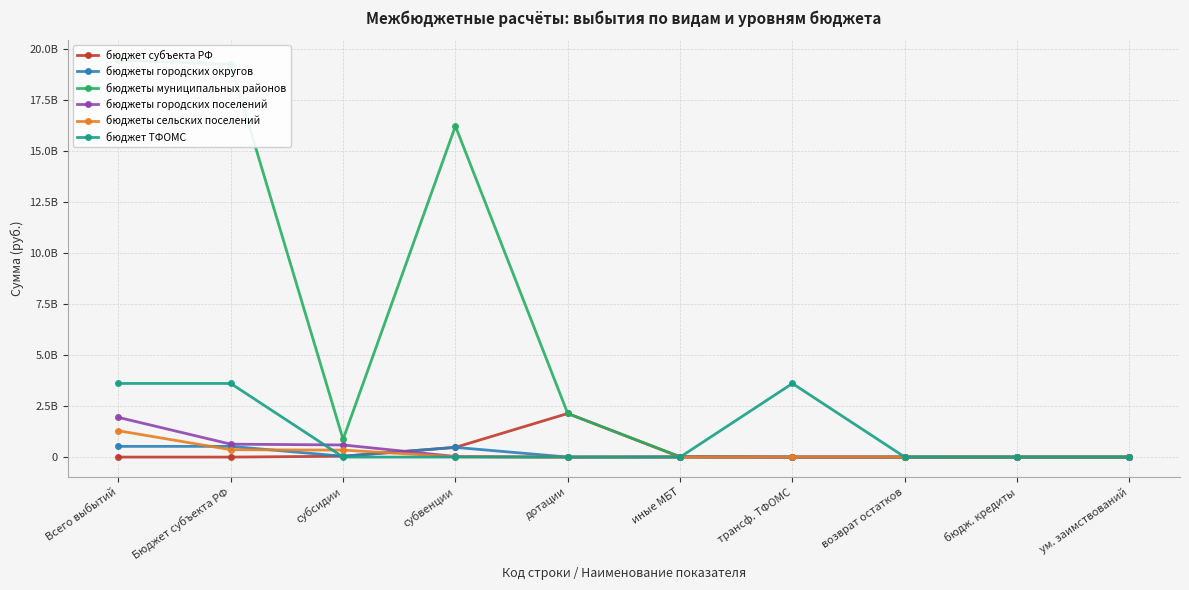

True or false: бюджеты городских округов has a value of 0.0 at возврат остатков.

True